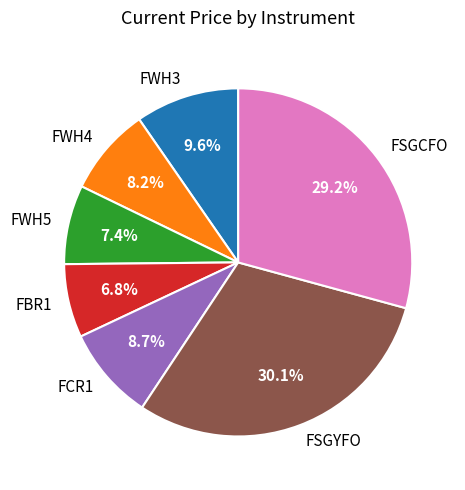

The FWH5 slice represents 19% of the pie. True or false?

False